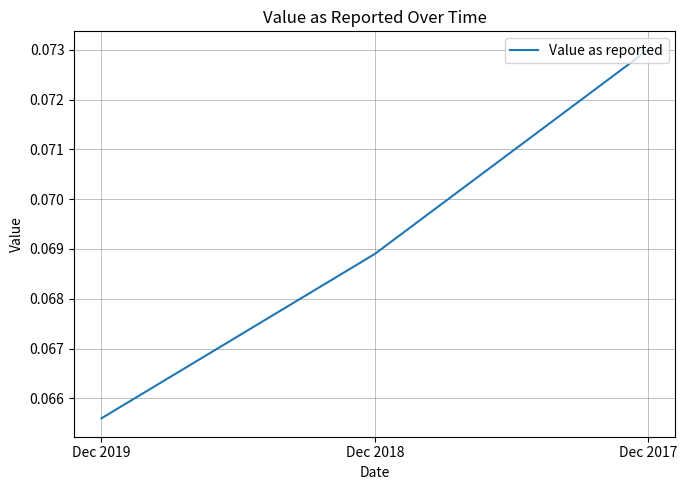

Which category has the highest value across all series?

Dec 2017